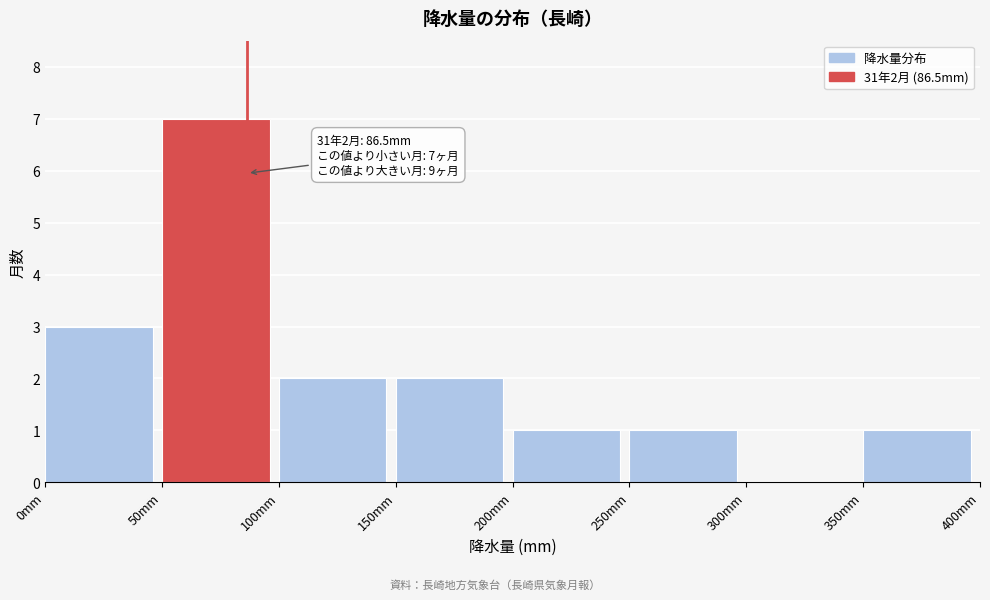

Over which range of the x-axis is the bar tallest?

50 to 100